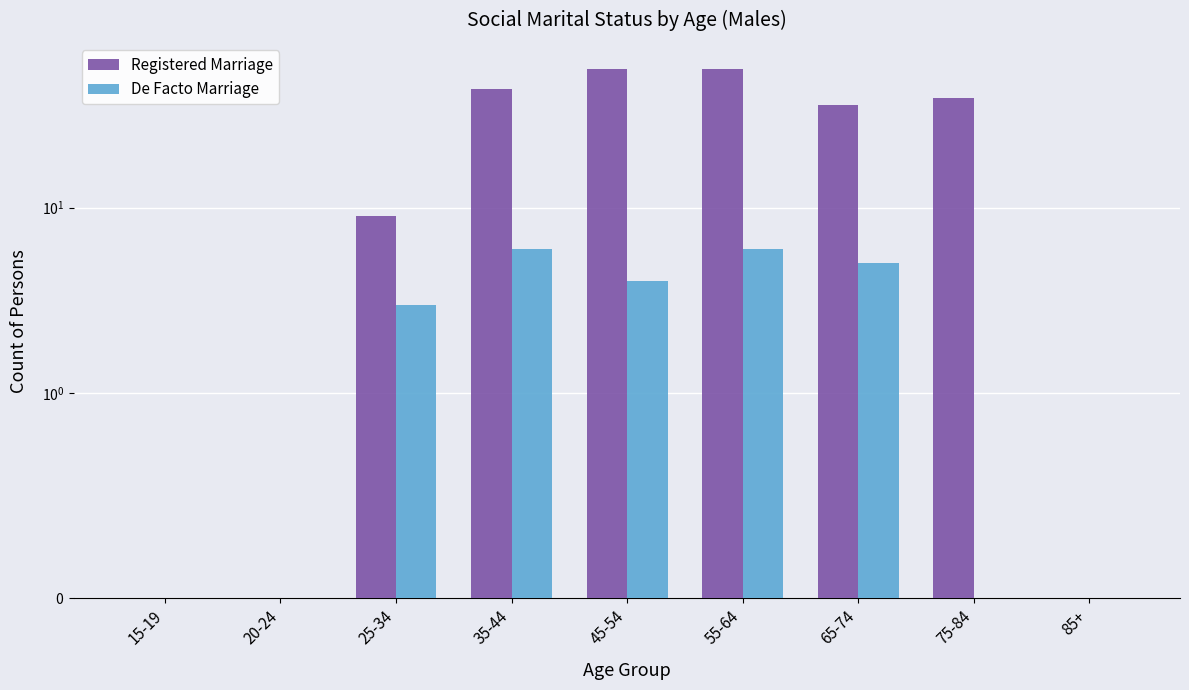

Which category has the lowest value in the De Facto Marriage series?

15-19